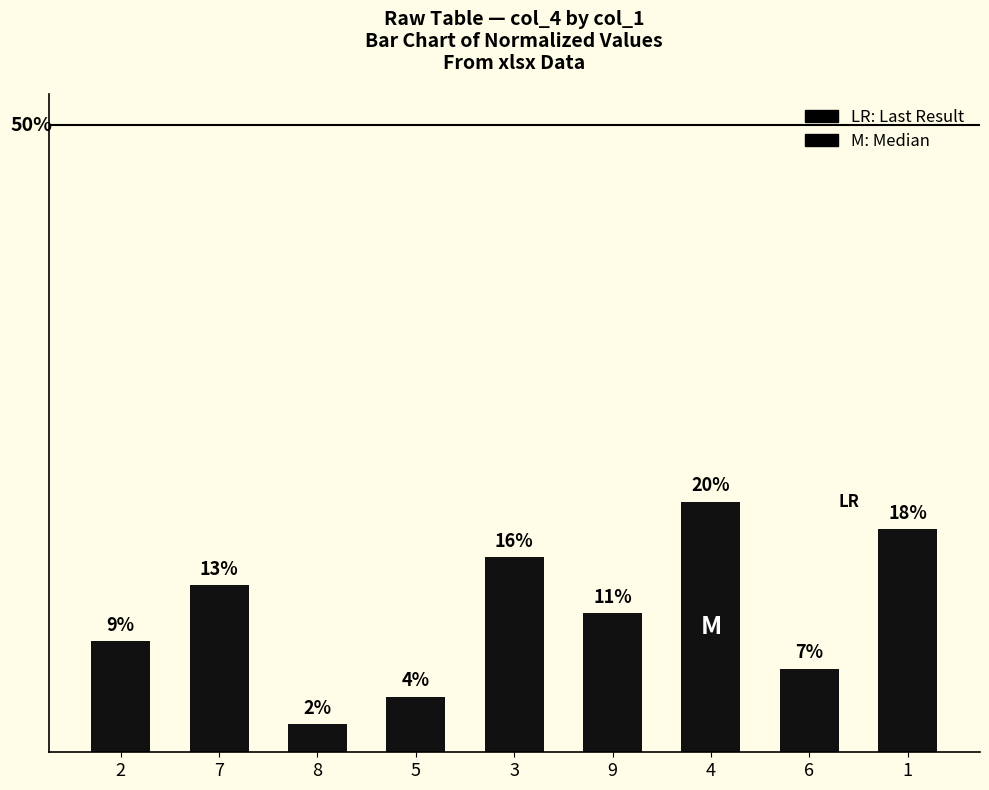

Reading left to right, transcribe all the data shown in this chart.

2=0.1	7=0.1	8=0.0	5=0.0	3=0.2	9=0.1	4=0.2	6=0.1	1=0.2